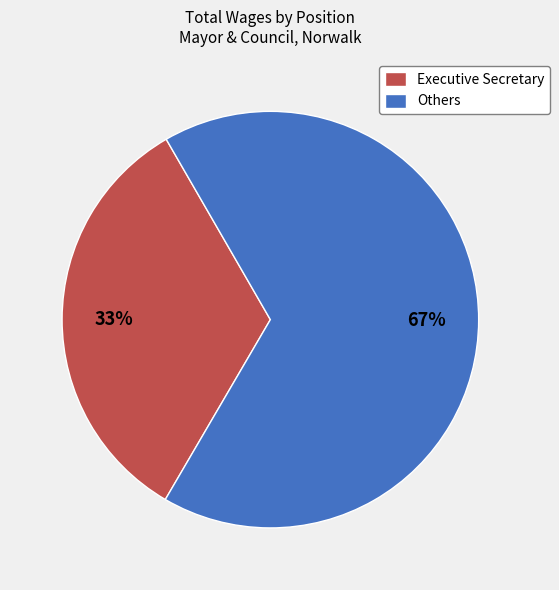

To the nearest percent, what portion does Executive Secretary represent?

33%